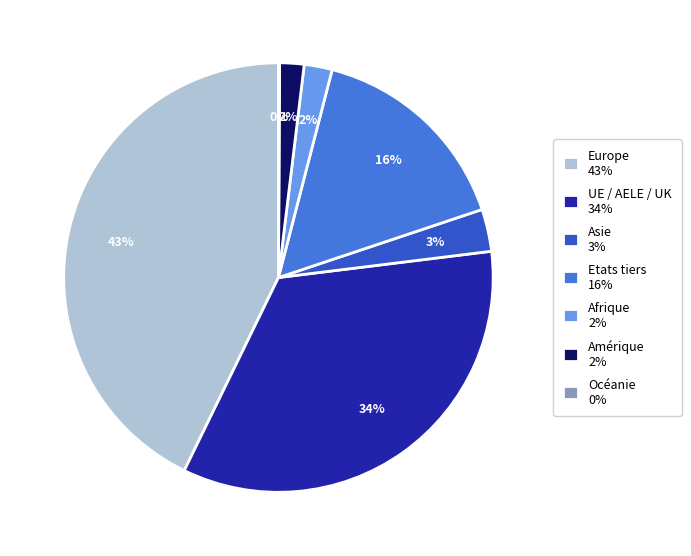

Does any single category account for the majority?

No